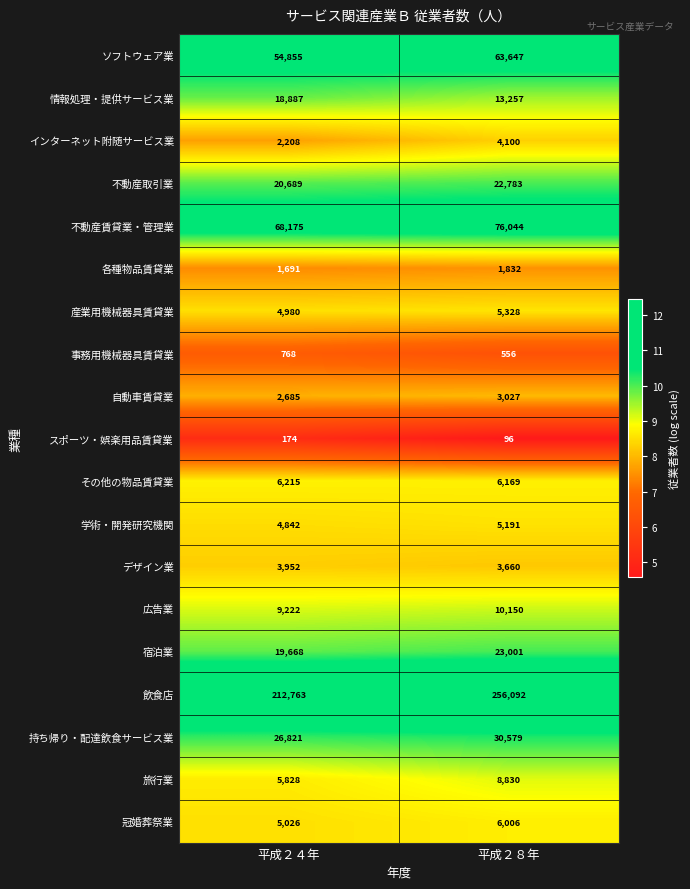

What value does the 学術・開発研究機関 series have at 平成２４年, to the nearest 10?

4840